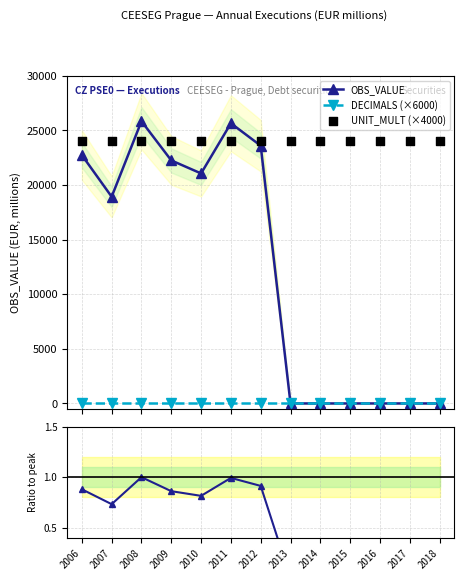

Is the value of OBS_VALUE at 2010 greater than the value of DECIMALS (×6000) at 2016?

Yes